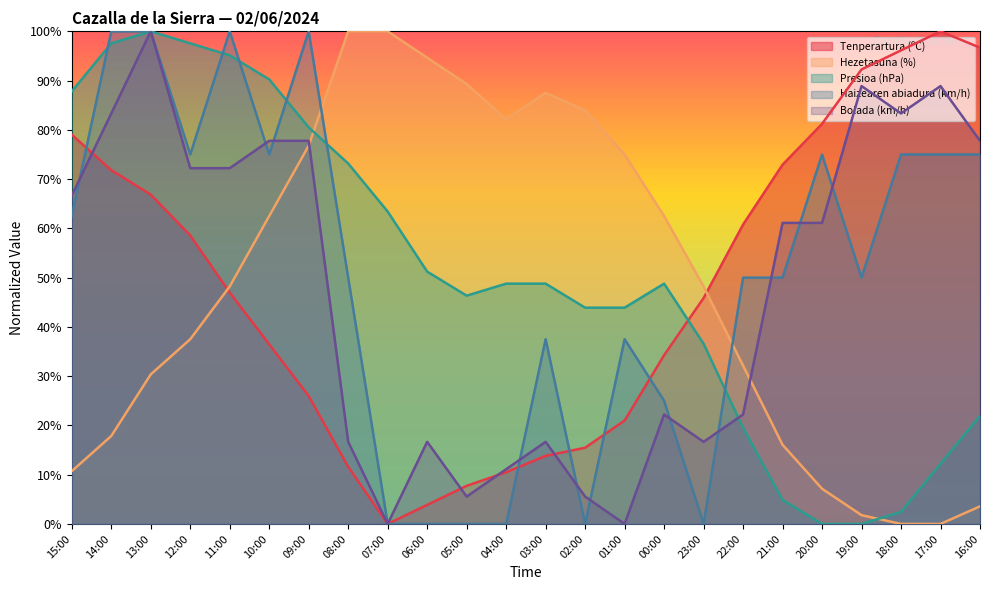

What is the difference between the maximum and minimum values in the Tenperartura (ºC) series?

100.0